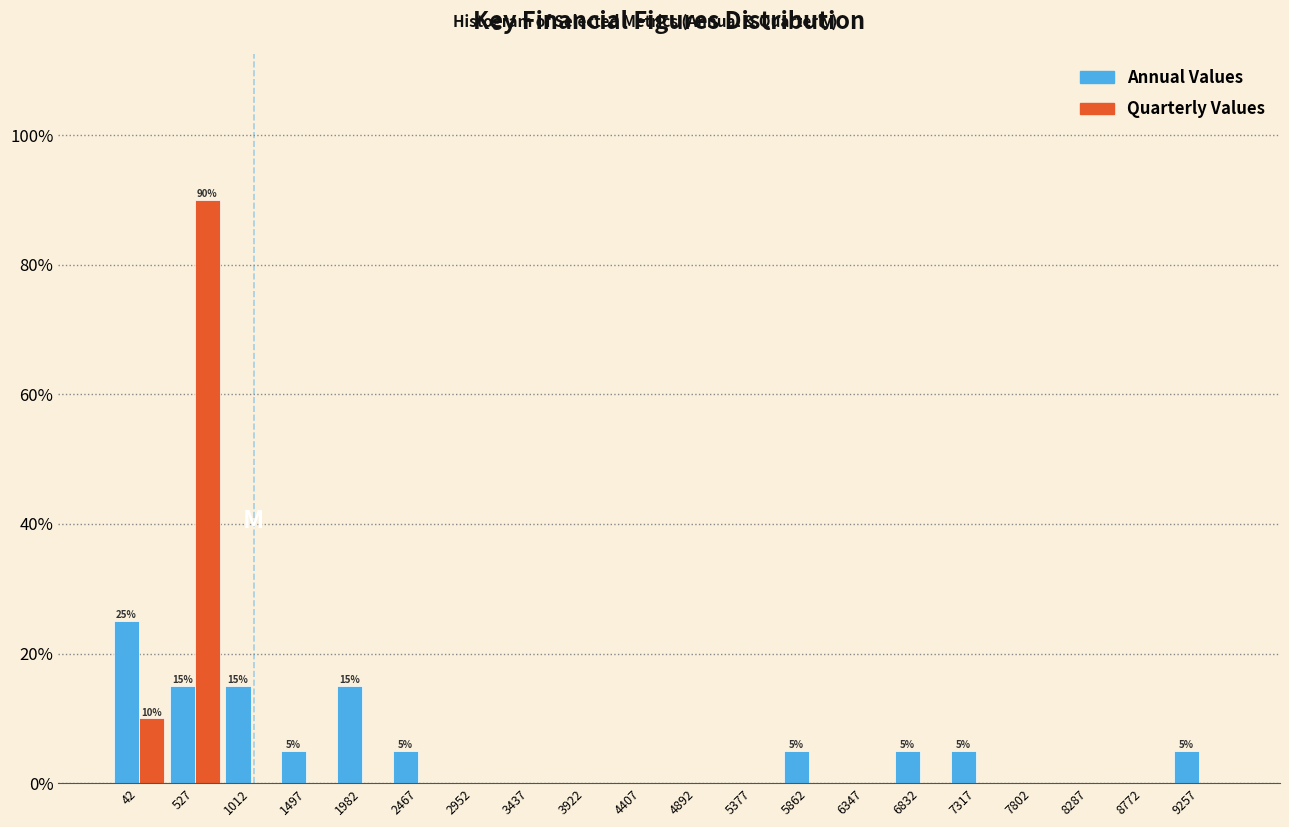

In the Annual Values series, which range on the x-axis has the tallest bar?

-200 to 285